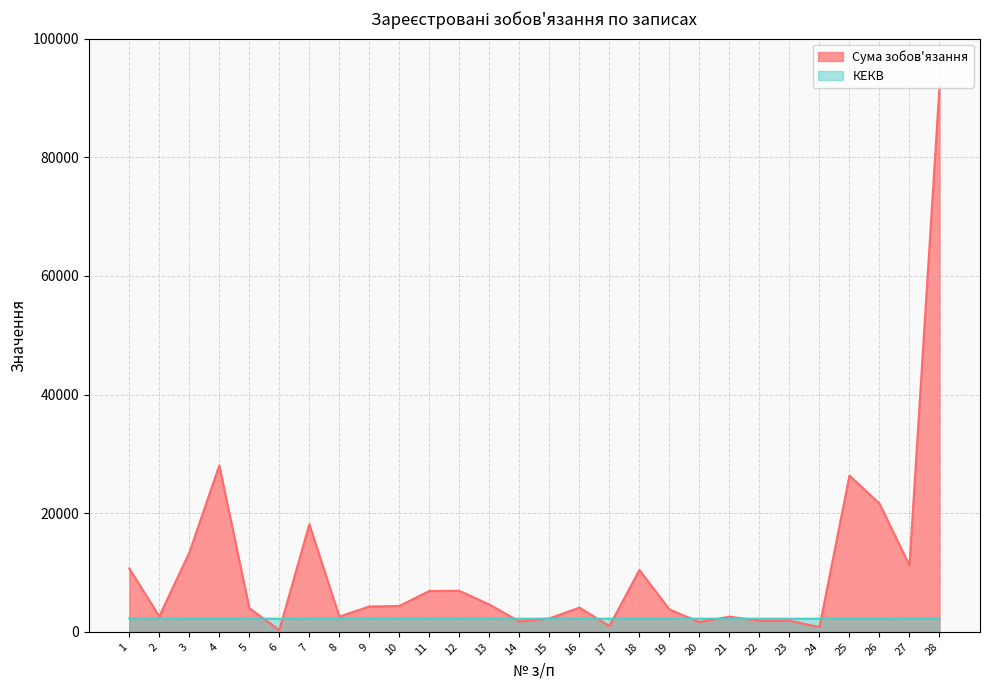

Rank the series by their maximum value, from lowest to highest.

КЕКВ, Сума зобов'язання